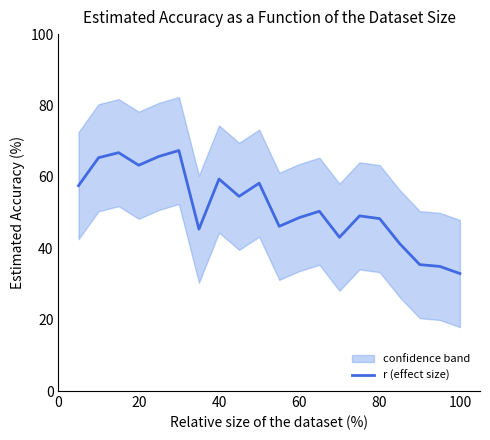

What is the highest value of the r (effect size) series?

67.4